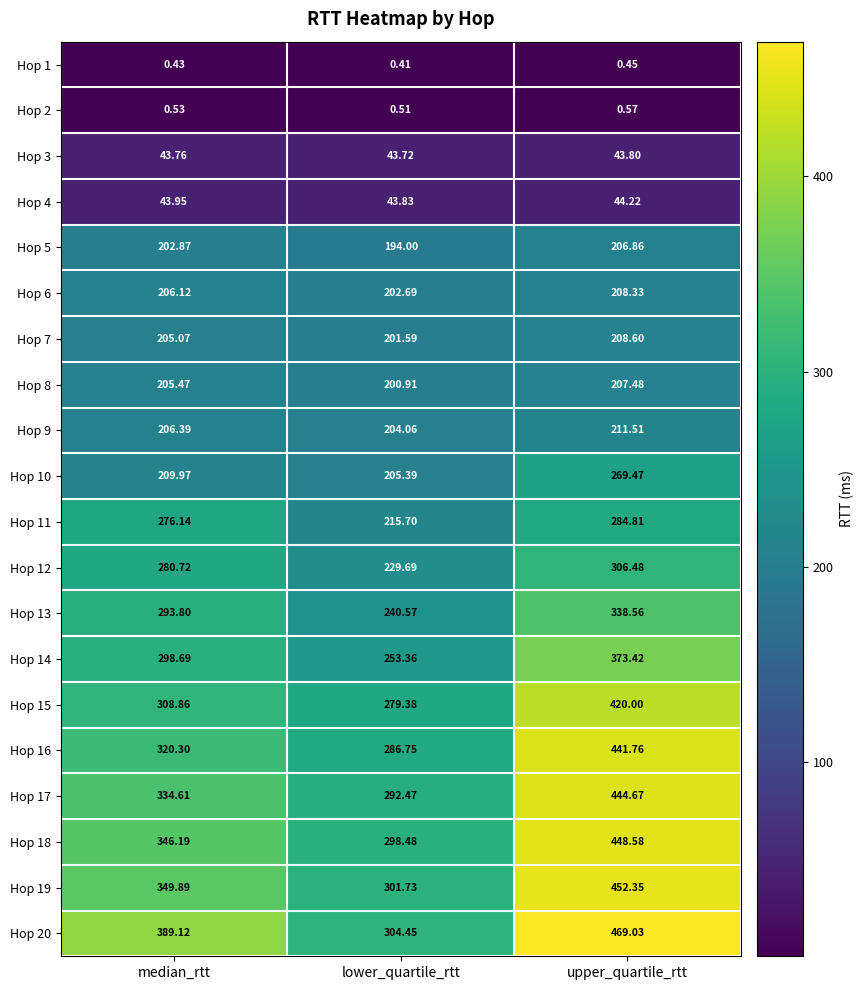

Is the value of Hop 3 at lower_quartile_rtt greater than the value of Hop 1 at upper_quartile_rtt?

Yes